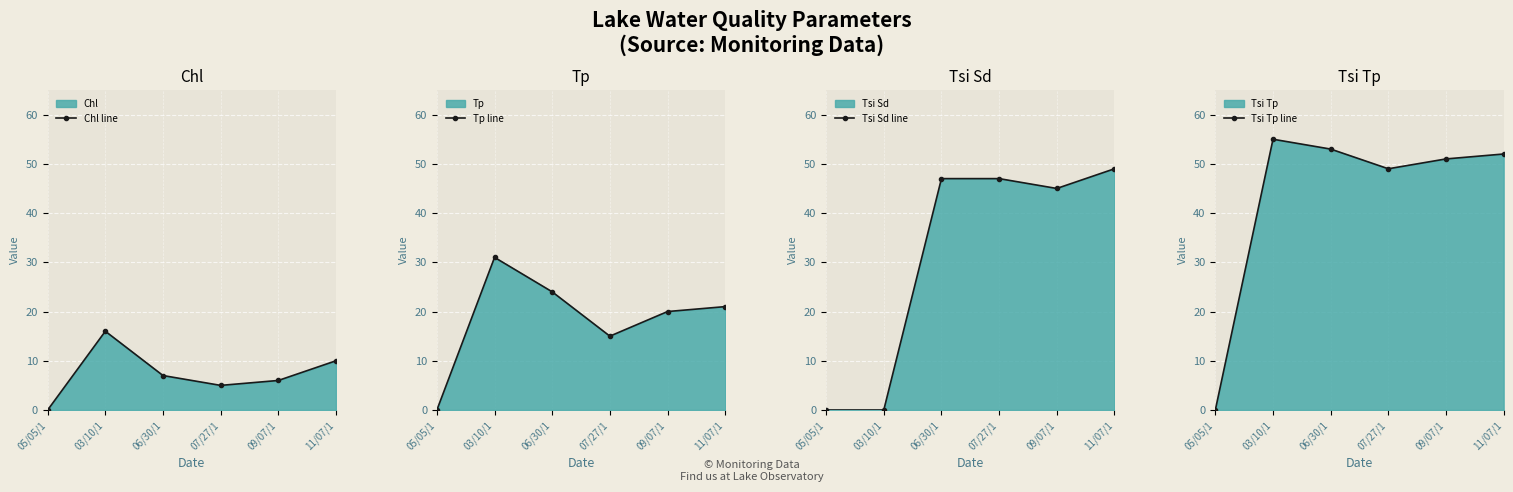

Reading right to left, extract all data points from this chart.

Chl line: 11/07/1=10	09/07/1=6	07/27/1=5	06/30/1=7	03/10/1=16	05/05/1=0
Tp line: 11/07/1=21	09/07/1=20	07/27/1=15	06/30/1=24	03/10/1=31	05/05/1=0
Tsi Sd line: 11/07/1=49	09/07/1=45	07/27/1=47	06/30/1=47	03/10/1=0	05/05/1=0
Tsi Tp line: 11/07/1=52	09/07/1=51	07/27/1=49	06/30/1=53	03/10/1=55	05/05/1=0